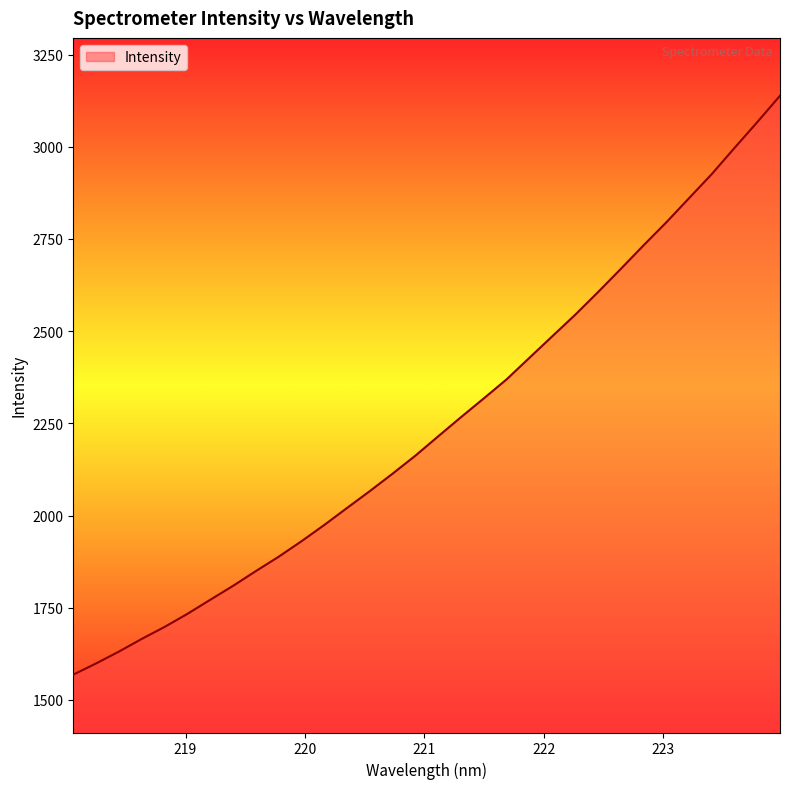

What is the maximum value shown in the chart?

3138.3